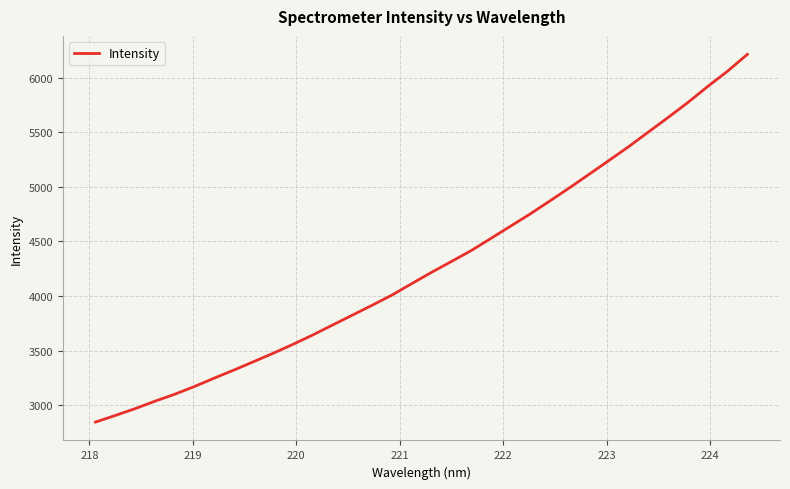

Reading left to right, transcribe all the data shown in this chart.

2846.6	2907.0	2969.1	3037.2	3101.0	3171.9	3248.5	3322.6	3399.8	3477.5	3559.2	3644.7	3735.8	3825.9	3916.5	4009.0	4114.0	4216.9	4315.8	4415.2	4526.8	4639.6	4752.1	4871.5	4992.4	5117.0	5242.7	5369.7	5503.5	5636.8	5773.6	5919.8	6058.7	6212.6